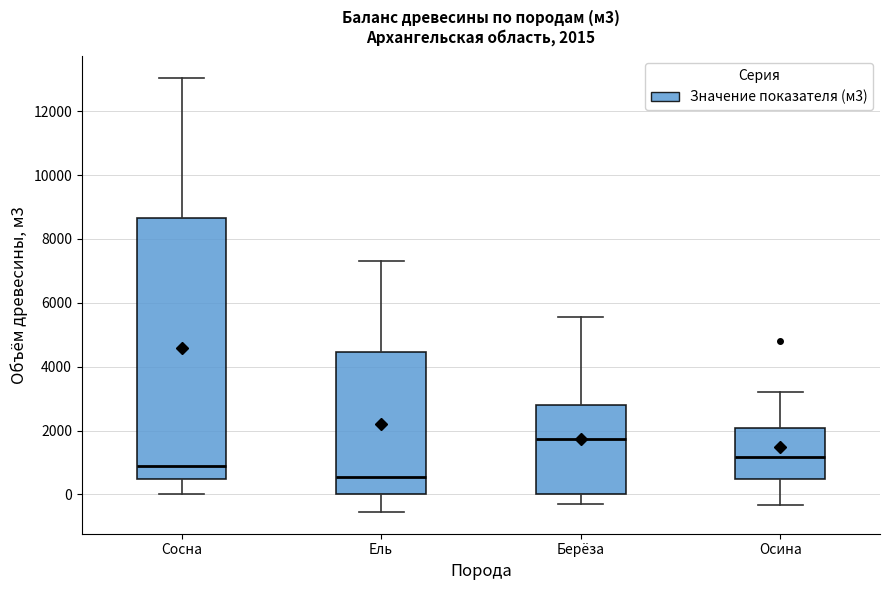

Which box's median line is the highest?

Берёза